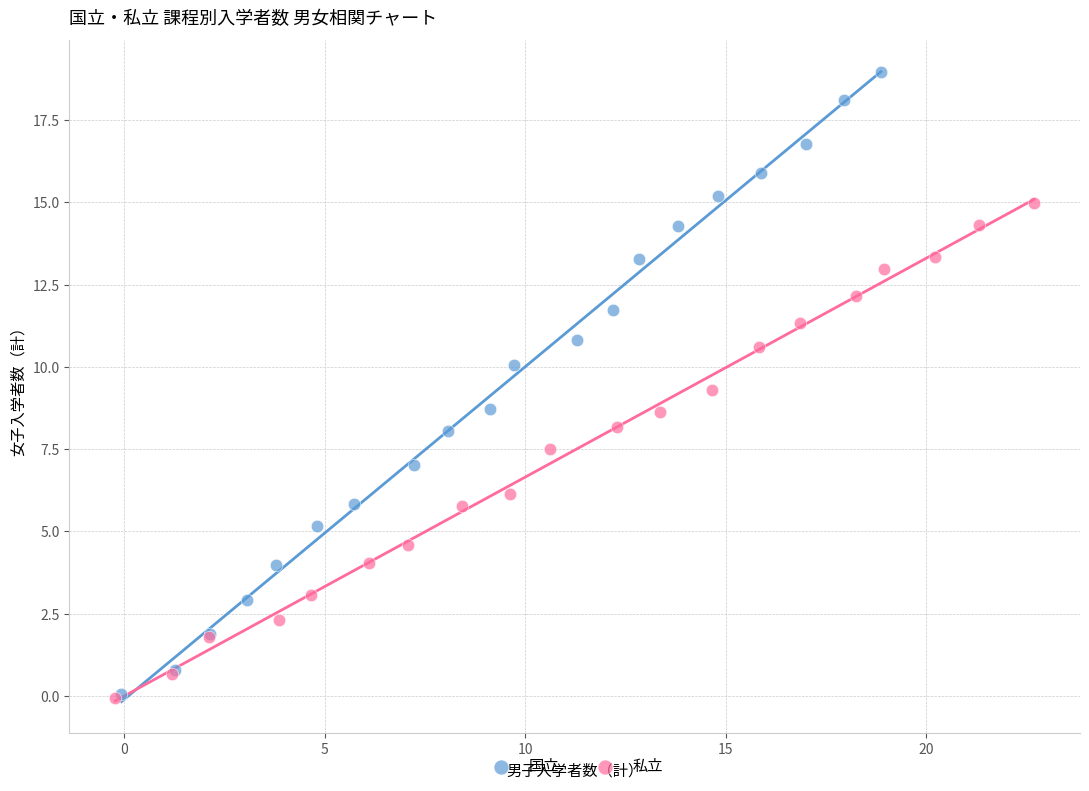

What are all the series names shown in the legend?

国立, 私立